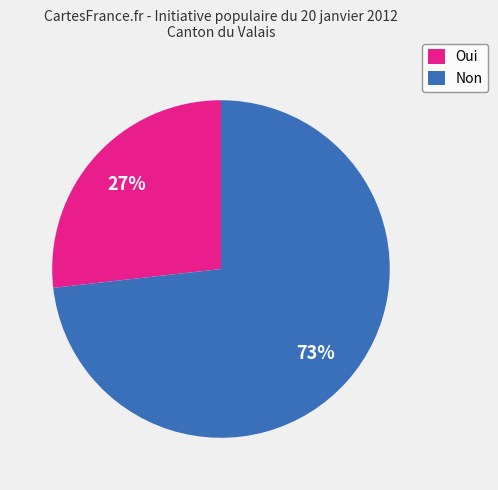

Between Non and Oui, which is larger?

Non